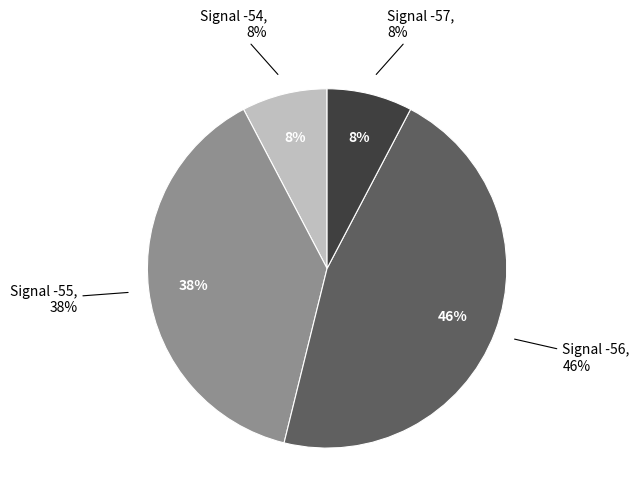

Which slice is the largest?

-56